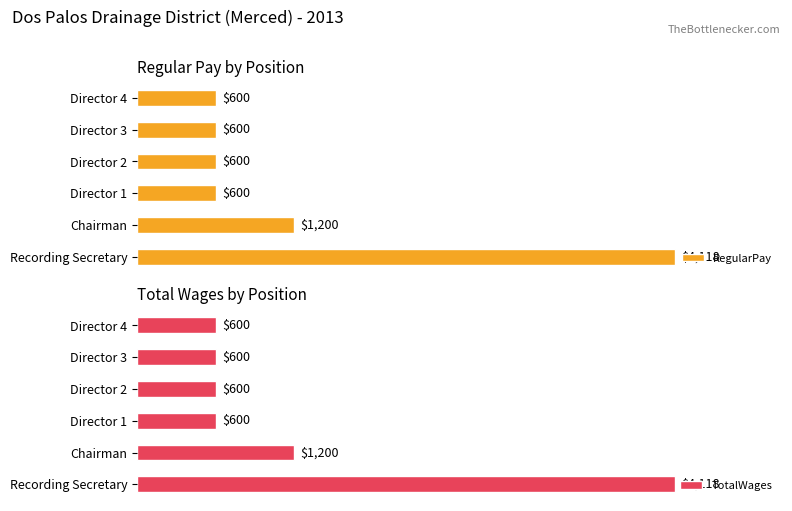

Does the chart contain stacked bars?

No